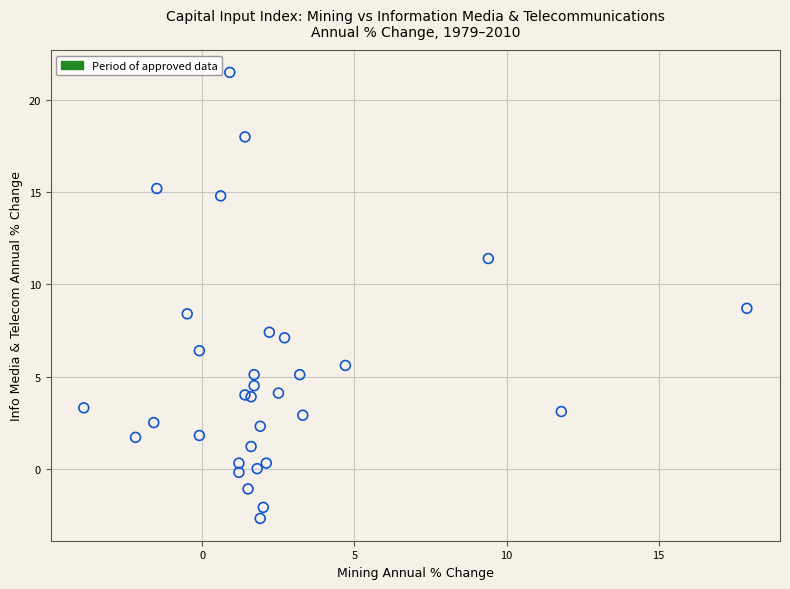

What Y value in the scatter plot is closest to 9?

8.7